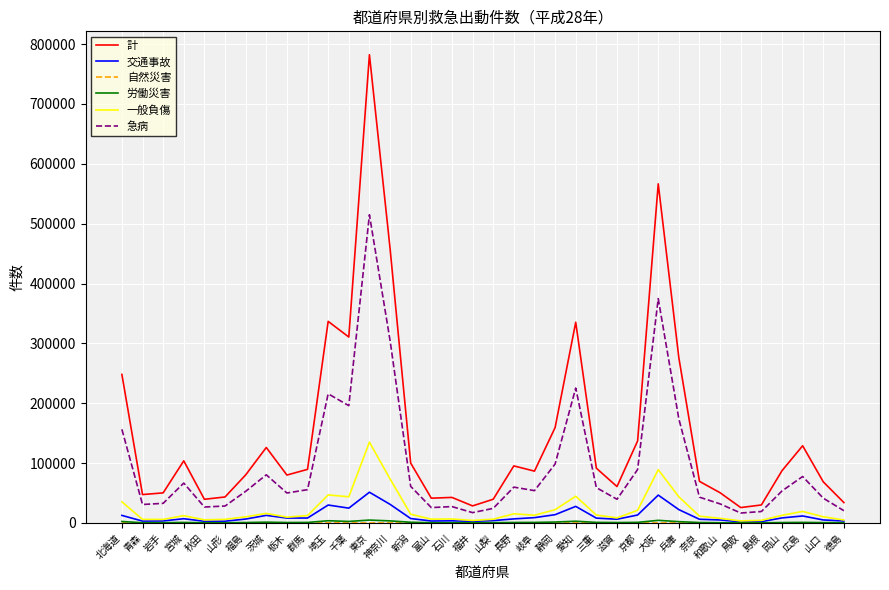

How many values in the 計 series are below 87343?

18